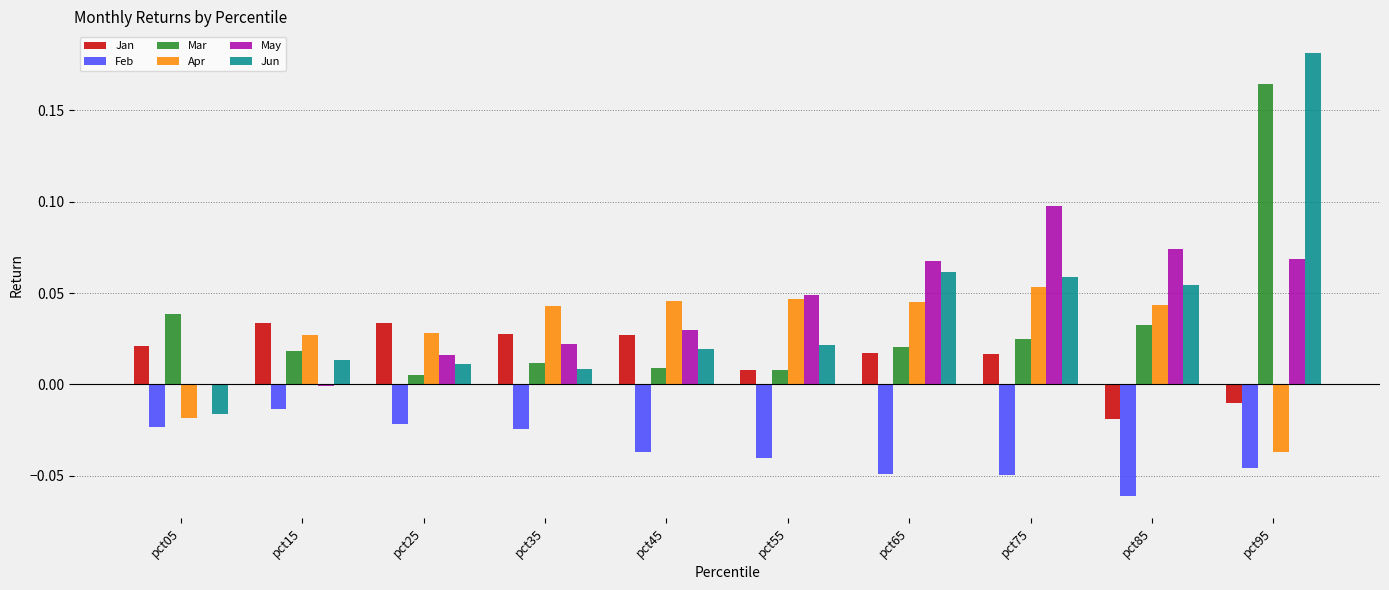

What are all the series names shown in the legend?

Jan, Feb, Mar, Apr, May, Jun